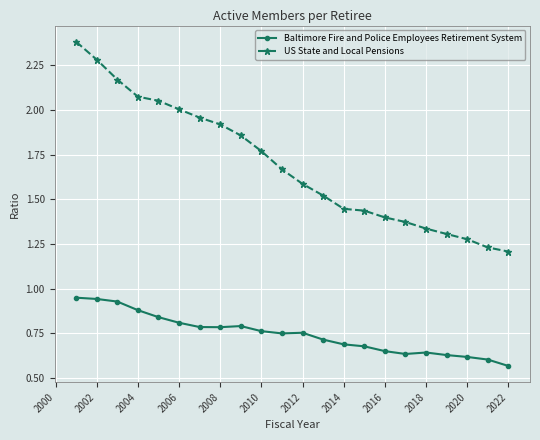

Which series has the largest total across all categories?

US State and Local Pensions